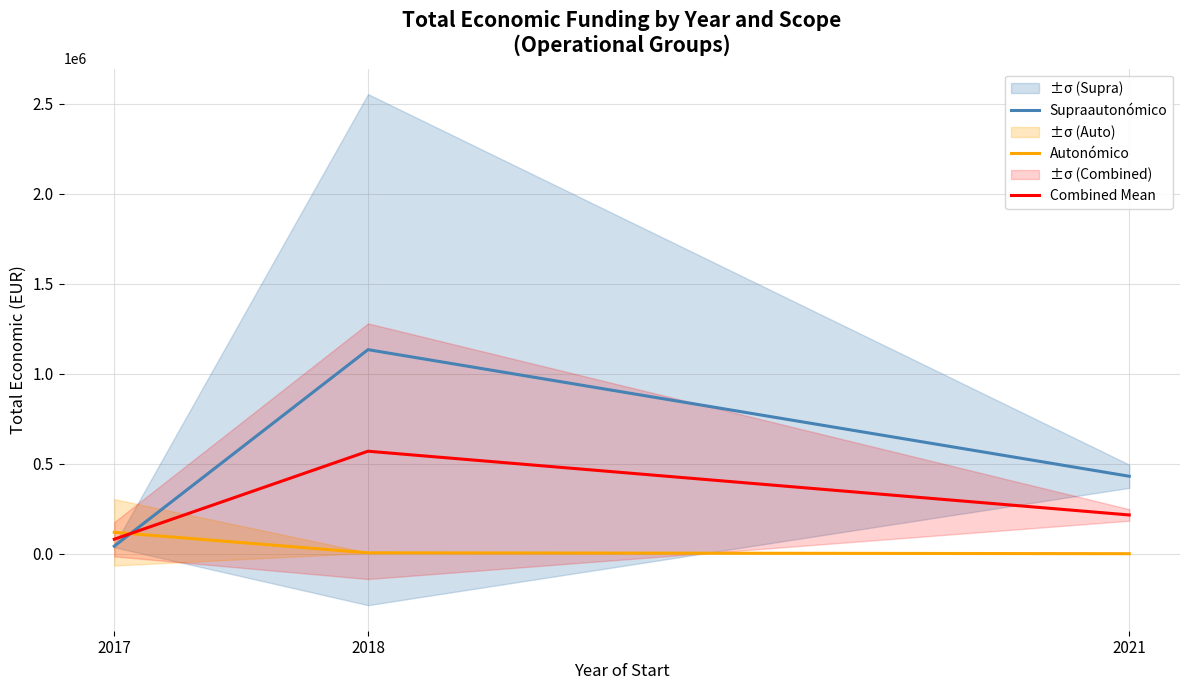

Reading left to right, list all the values displayed in this chart.

Supraautonómico: 2017=42072.0	2018=1134065.7	2021=430411.0
Autonómico: 2017=118759.9	2018=5000.0	2021=0.0
Combined Mean: 2017=80415.9	2018=569532.9	2021=215205.5